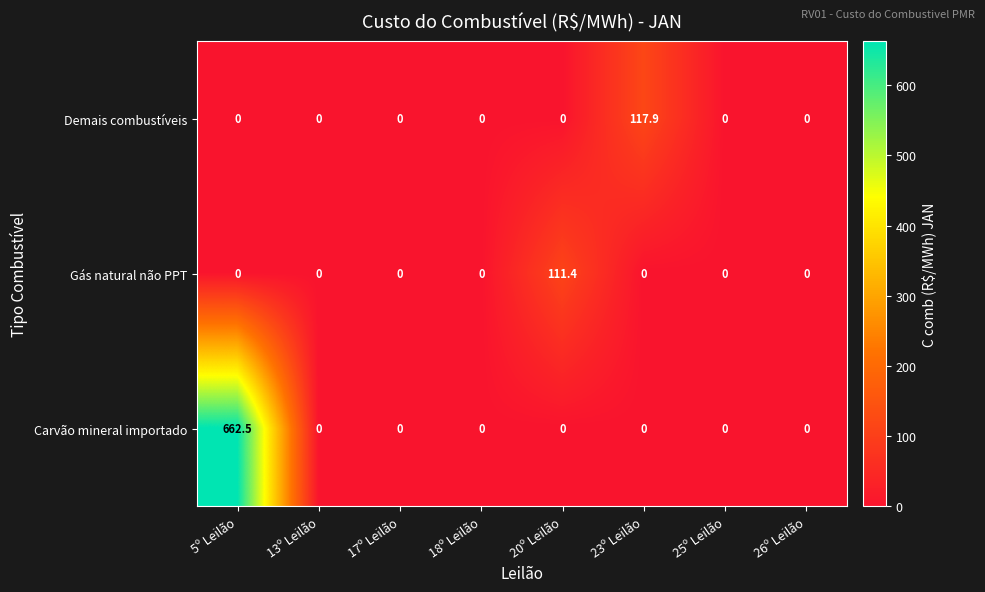

The Gás natural não PPT series shows -69.5 at 5º Leilão. True or false?

False